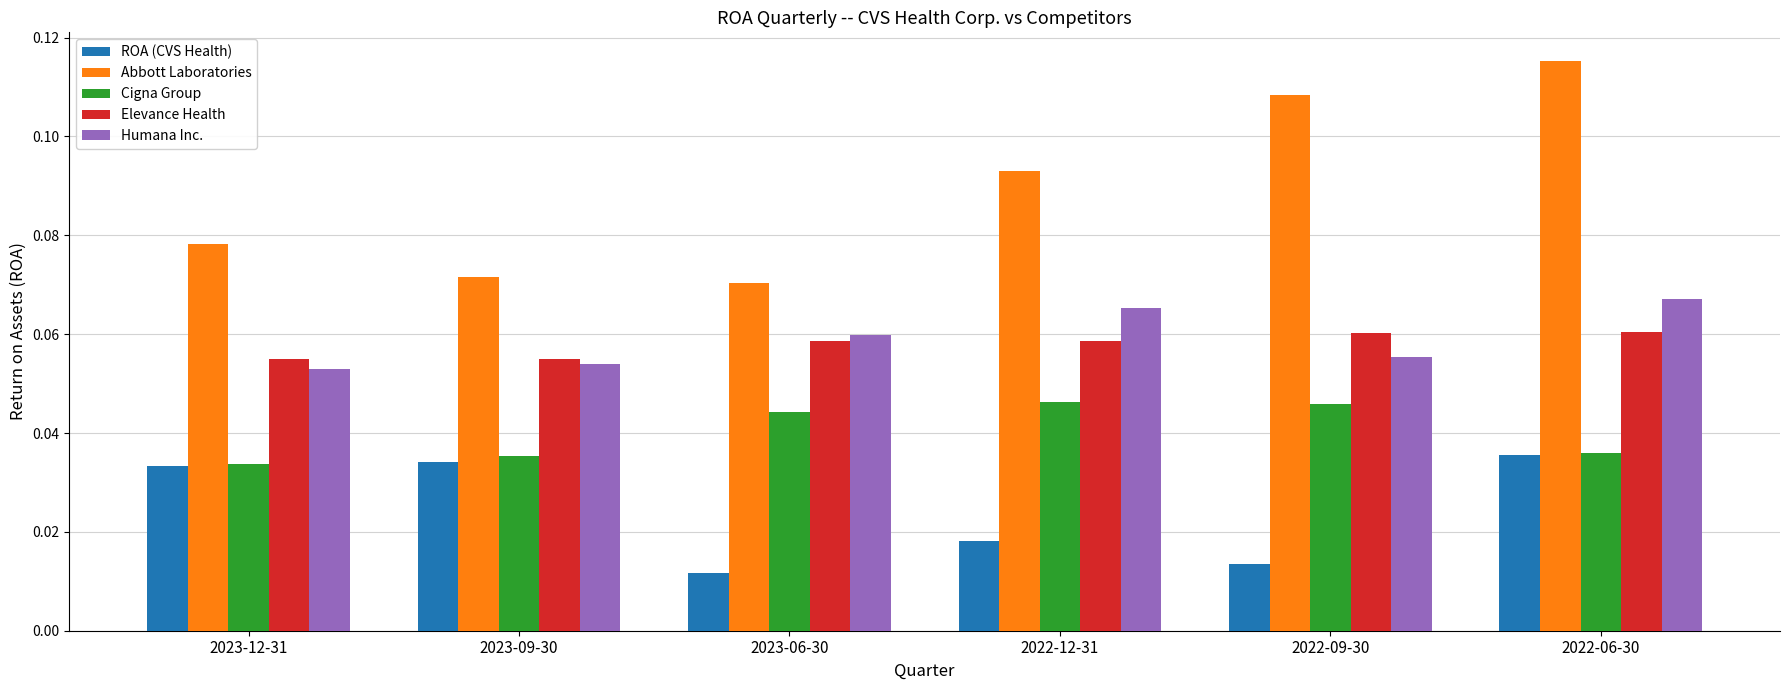

Which label corresponds to the smallest value in the chart?

2023-06-30